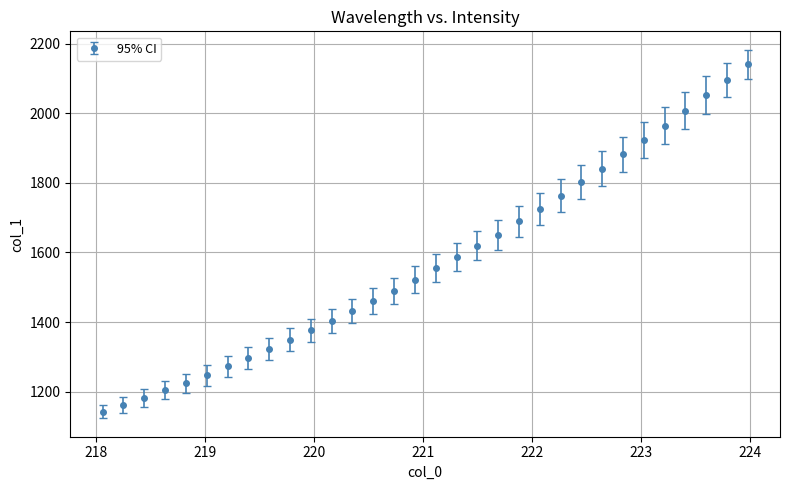

What is the value of the 31st point from the left?

2096.1